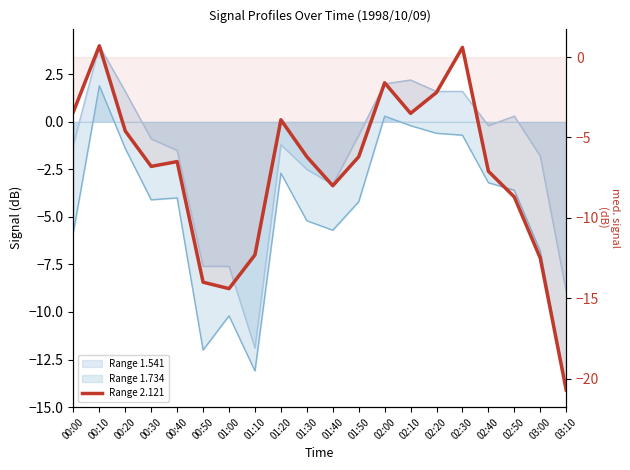

How many values are below -6?

12